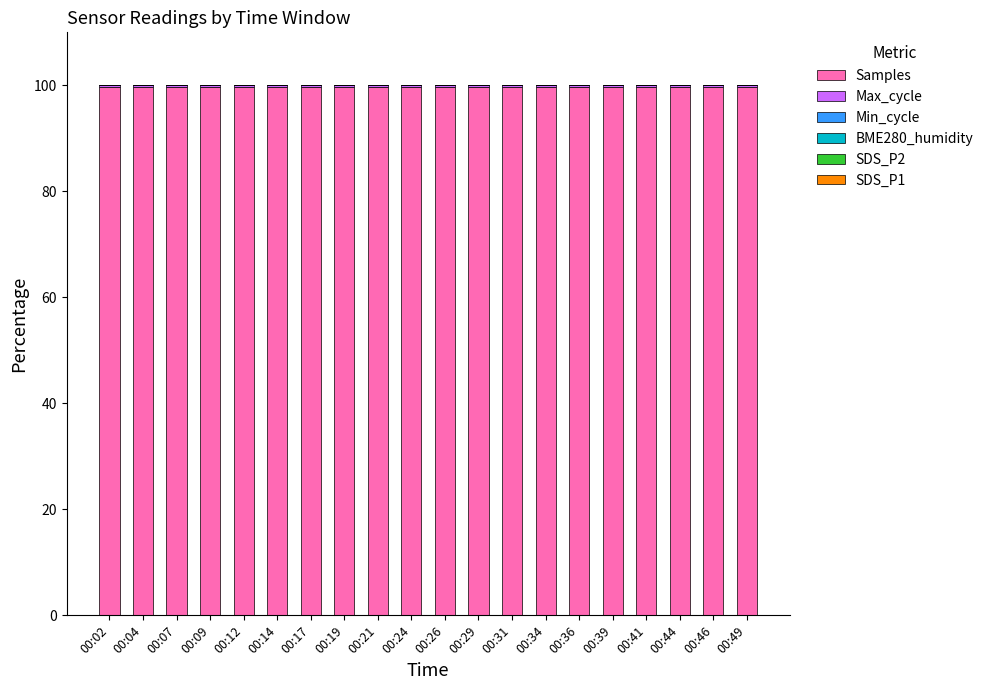

What is the sum of all Samples values?

1992.1